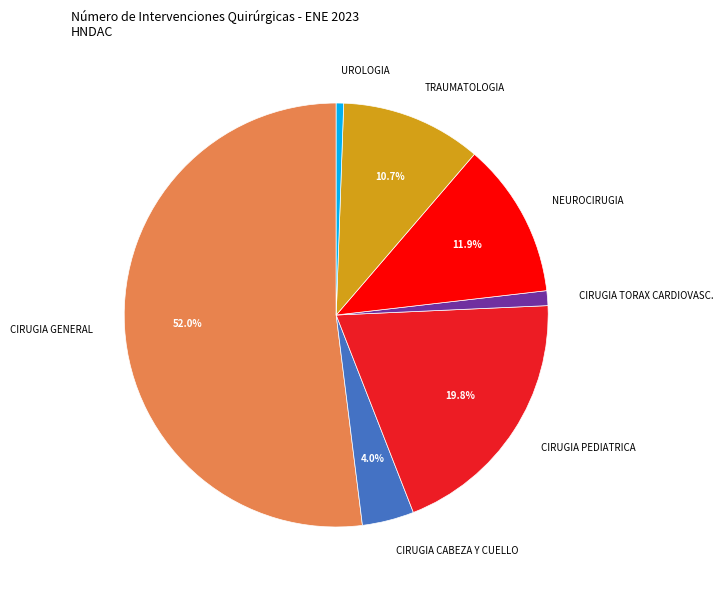

Rank the categories by value from highest to lowest.

CIRUGIA GENERAL, CIRUGIA PEDIATRICA, NEUROCIRUGIA, TRAUMATOLOGIA, CIRUGIA CABEZA Y CUELLO, CIRUGIA TORAX CARDIOVASC., UROLOGIA